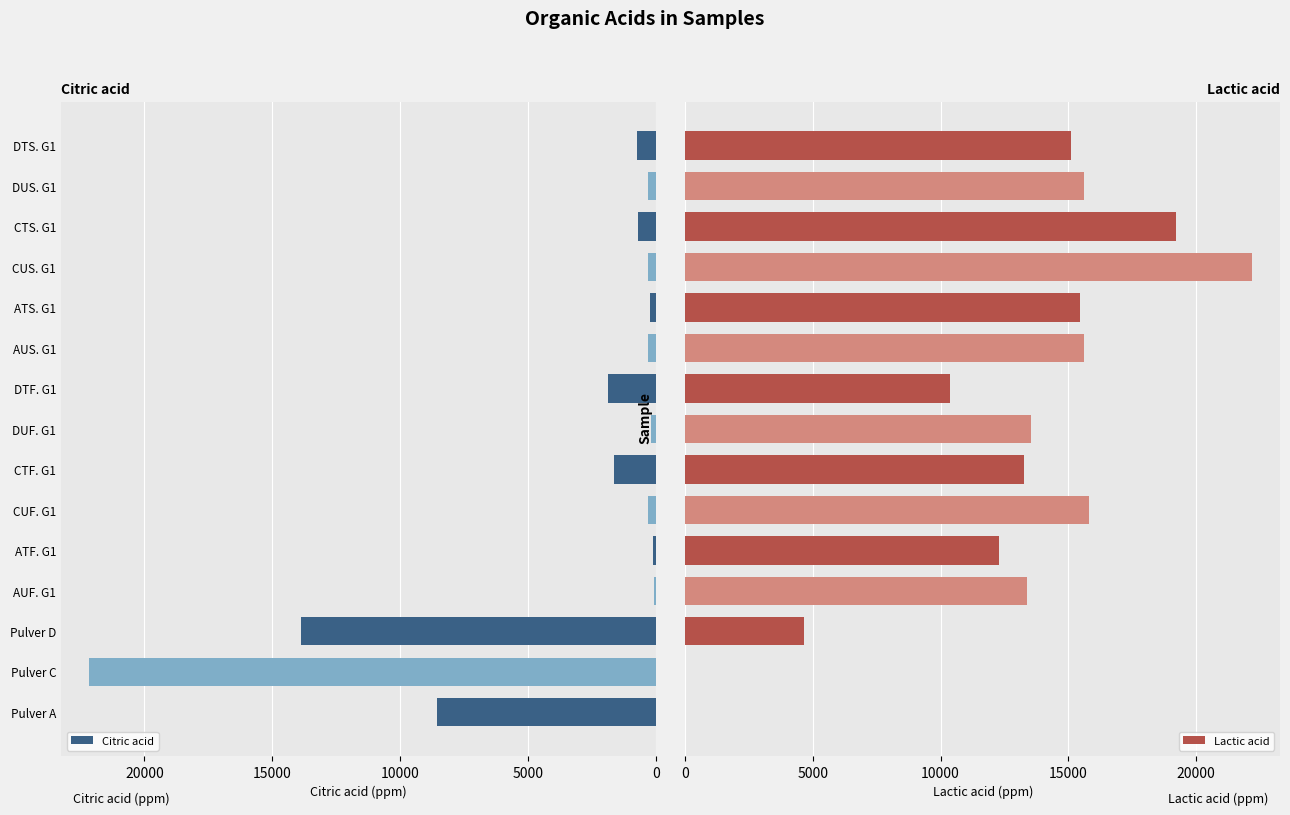

At which label does Citric acid reach its peak?

Pulver C